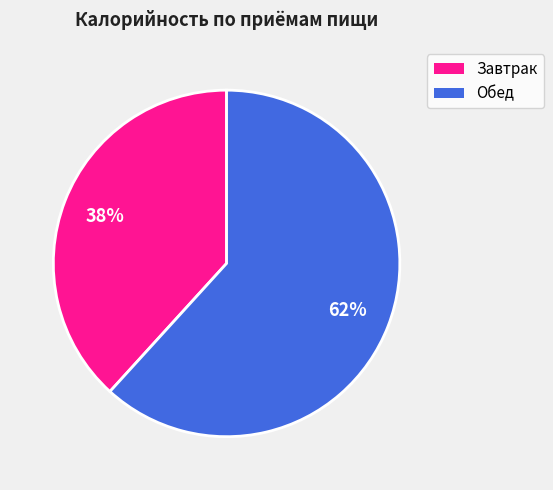

To the nearest percent, what is the difference between the largest and smallest slice percentages?

24%